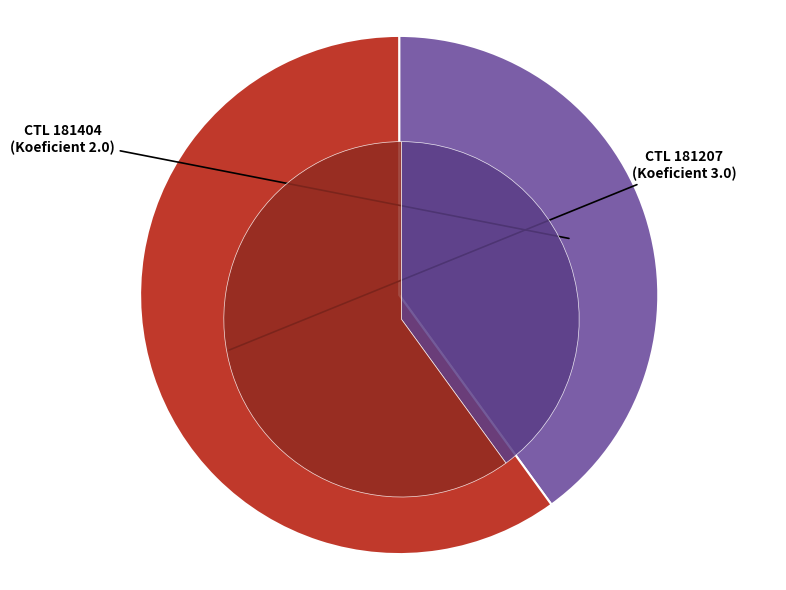

Between 181207 and 181404, which is larger?

181207